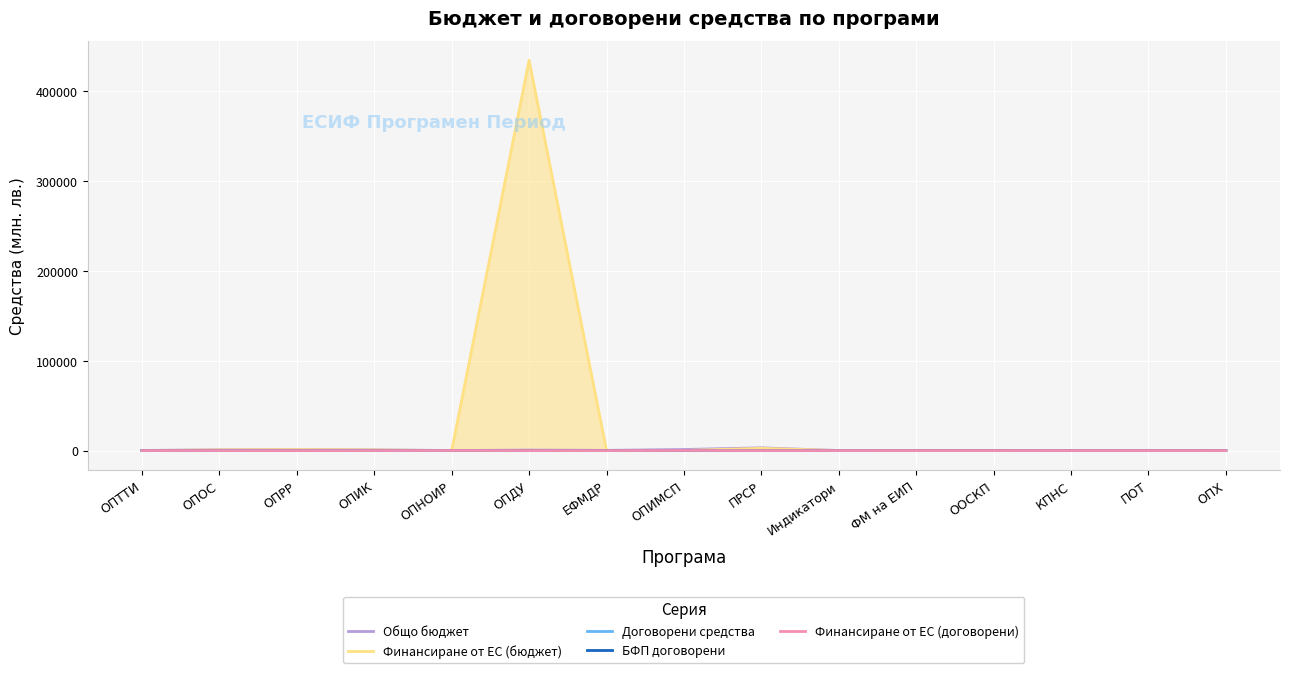

The Финансиране от ЕС (бюджет) series shows 273.8 at ПОТ. True or false?

False